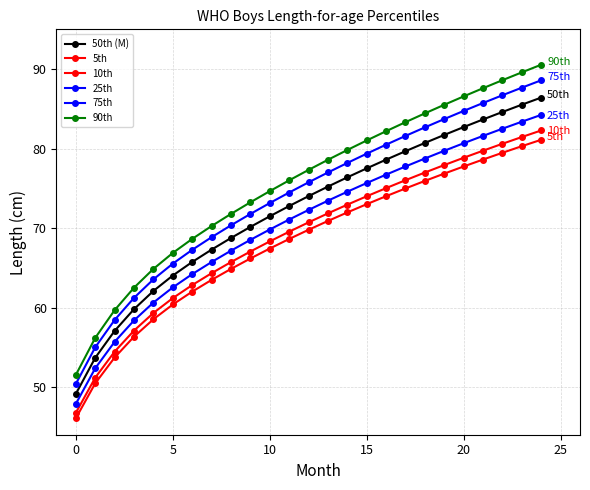

How many values in the 25th series are below 72?

12